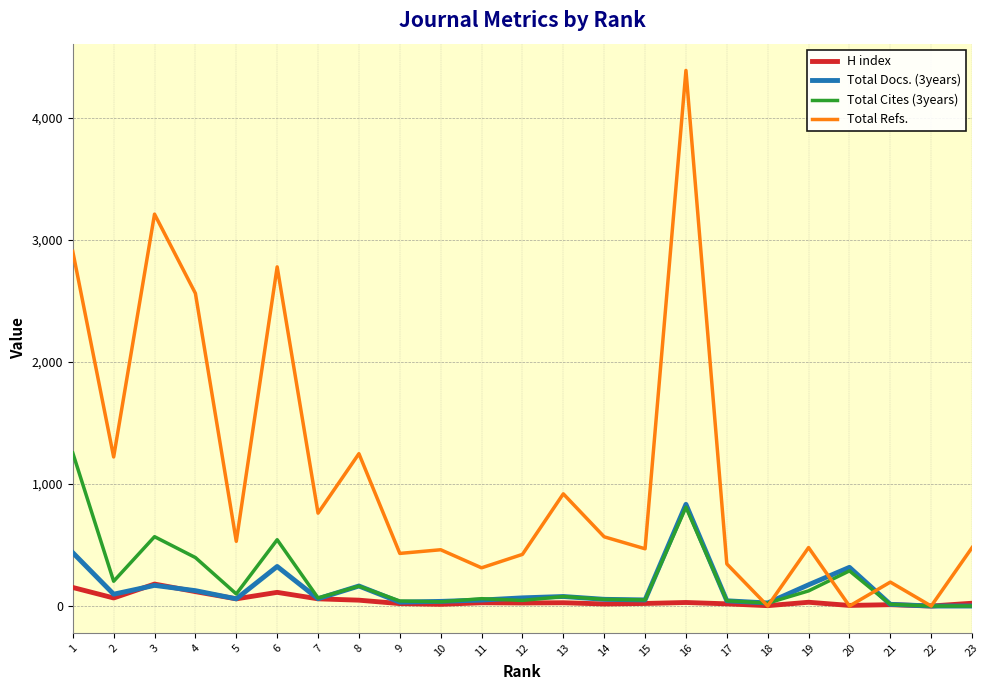

What is the difference between the highest and lowest values at 7?

702